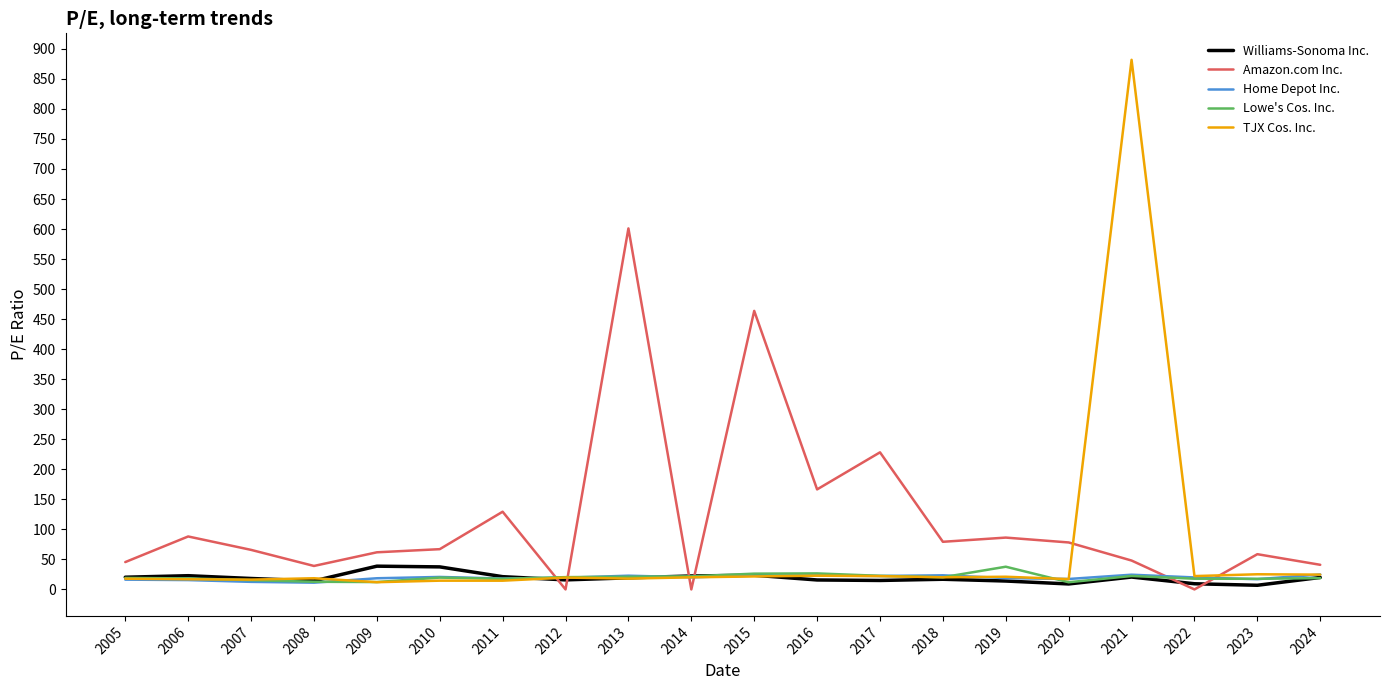

Which series changed the most between 2010 and 2014?

Amazon.com Inc.